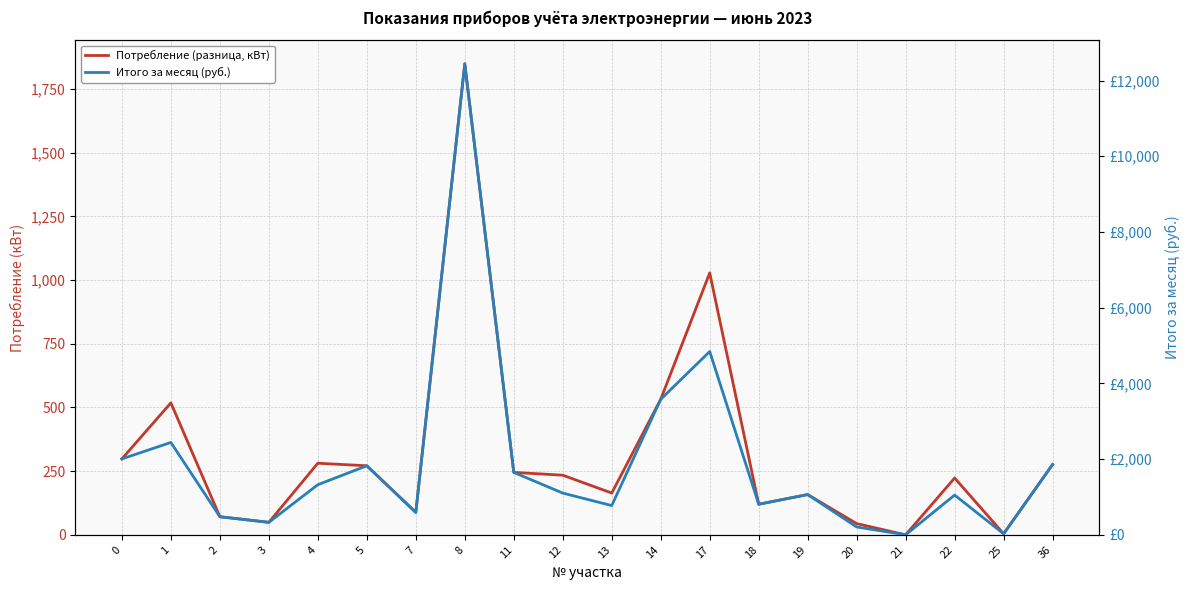

What is the average value of the Потребление (разница, кВт) series?

322.6